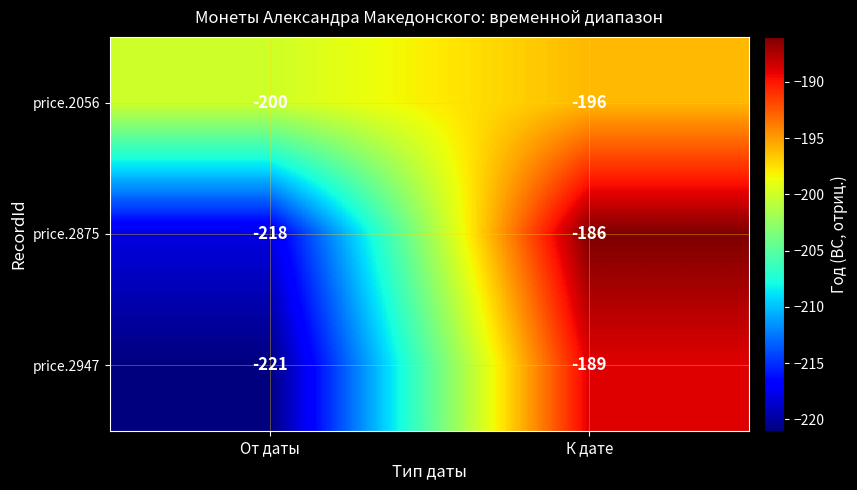

Rank the series by their maximum value, from lowest to highest.

price.2056, price.2947, price.2875